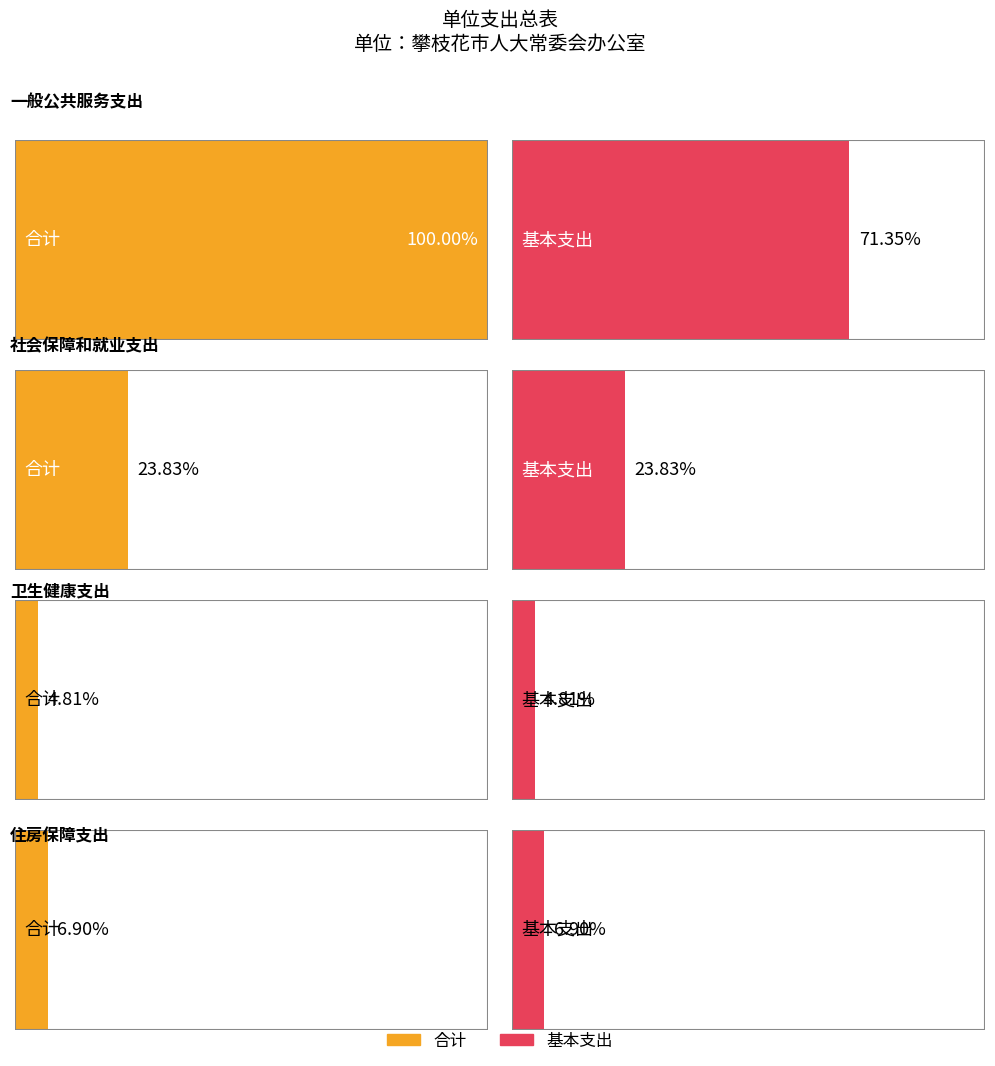

Rank the series by their maximum value, from lowest to highest.

基本支出, 合计